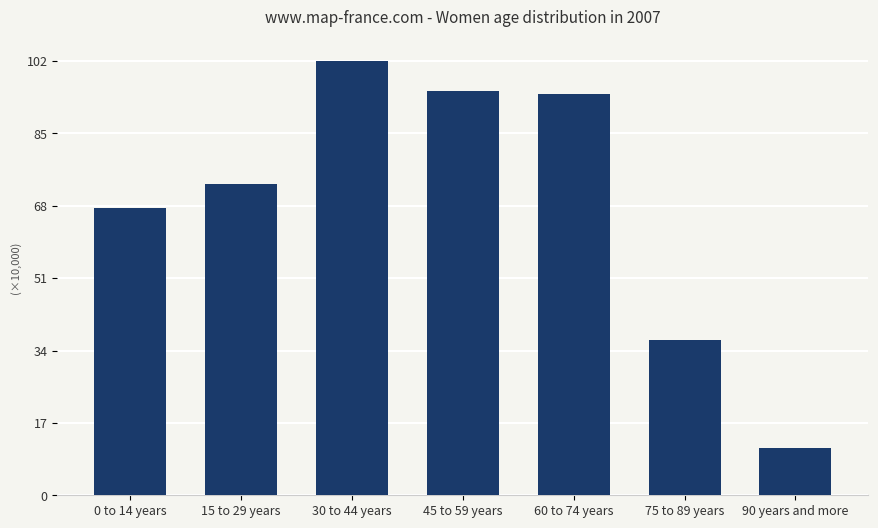

Does the chart contain any negative values?

No